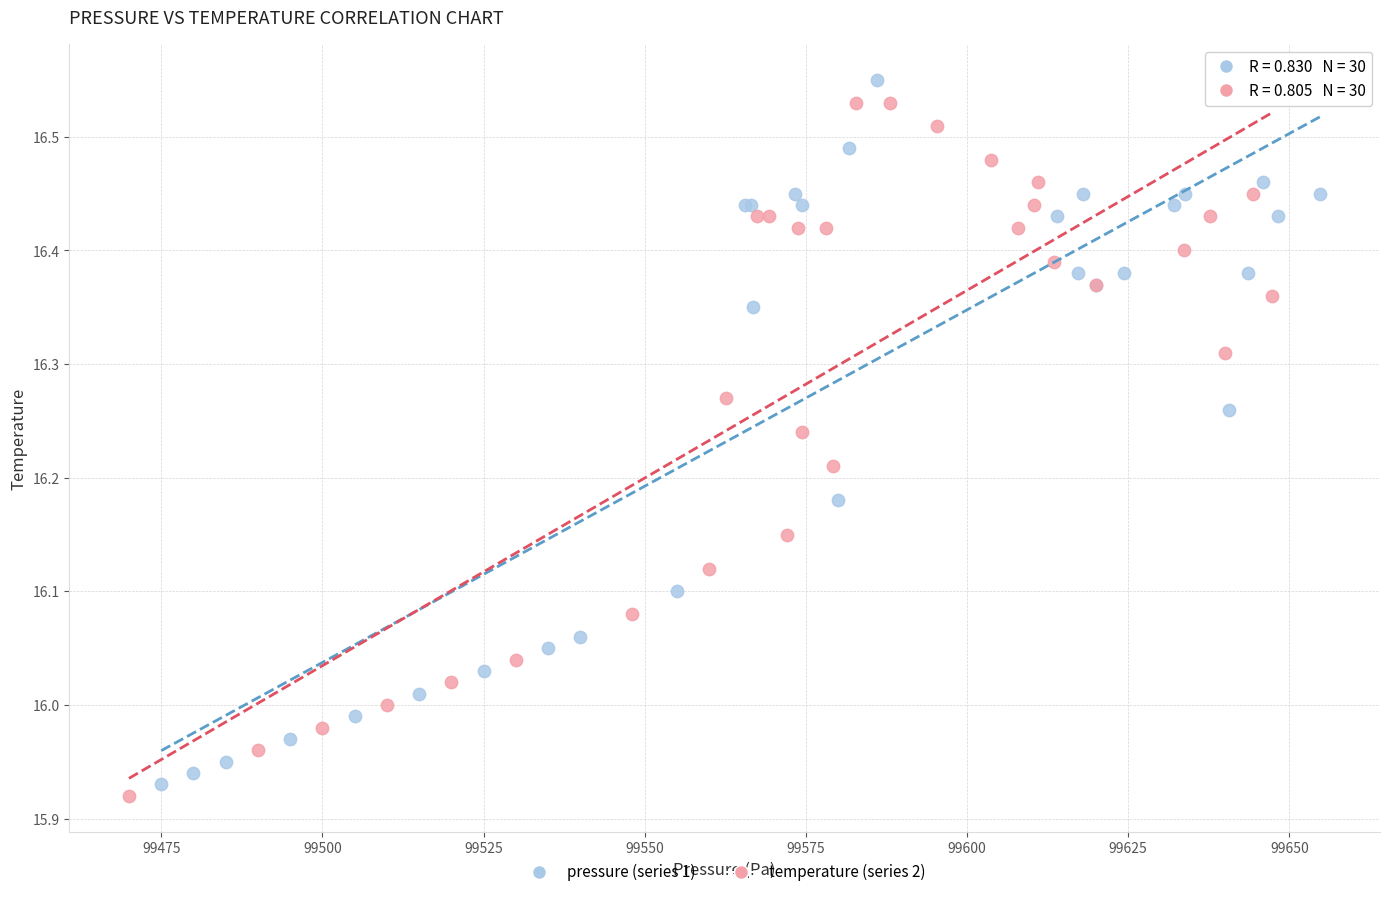

Which series contains the highest Y value?

pressure (series 1)